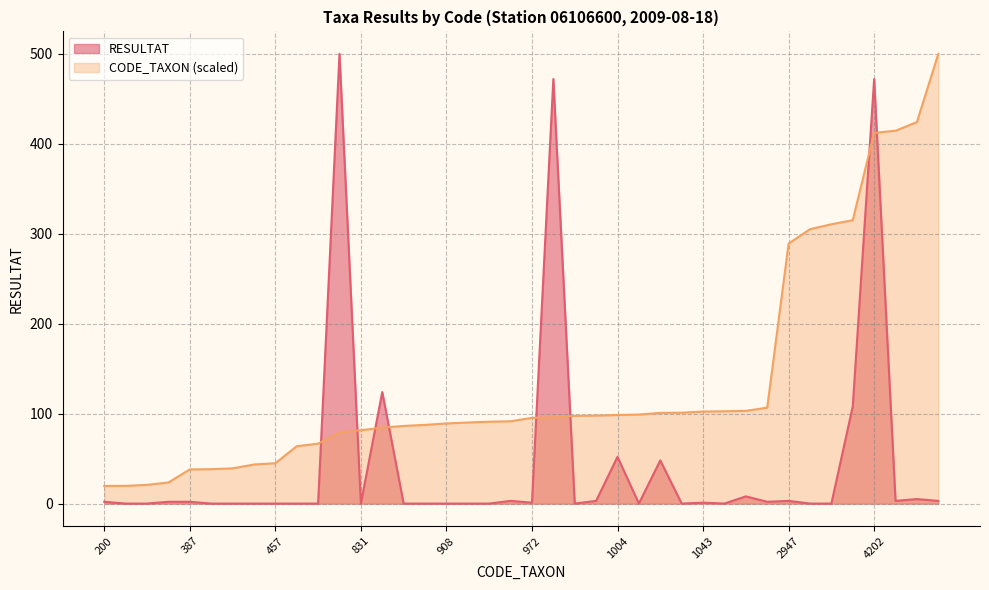

True or false: CODE_TAXON has more than 2 interior local peaks.

False